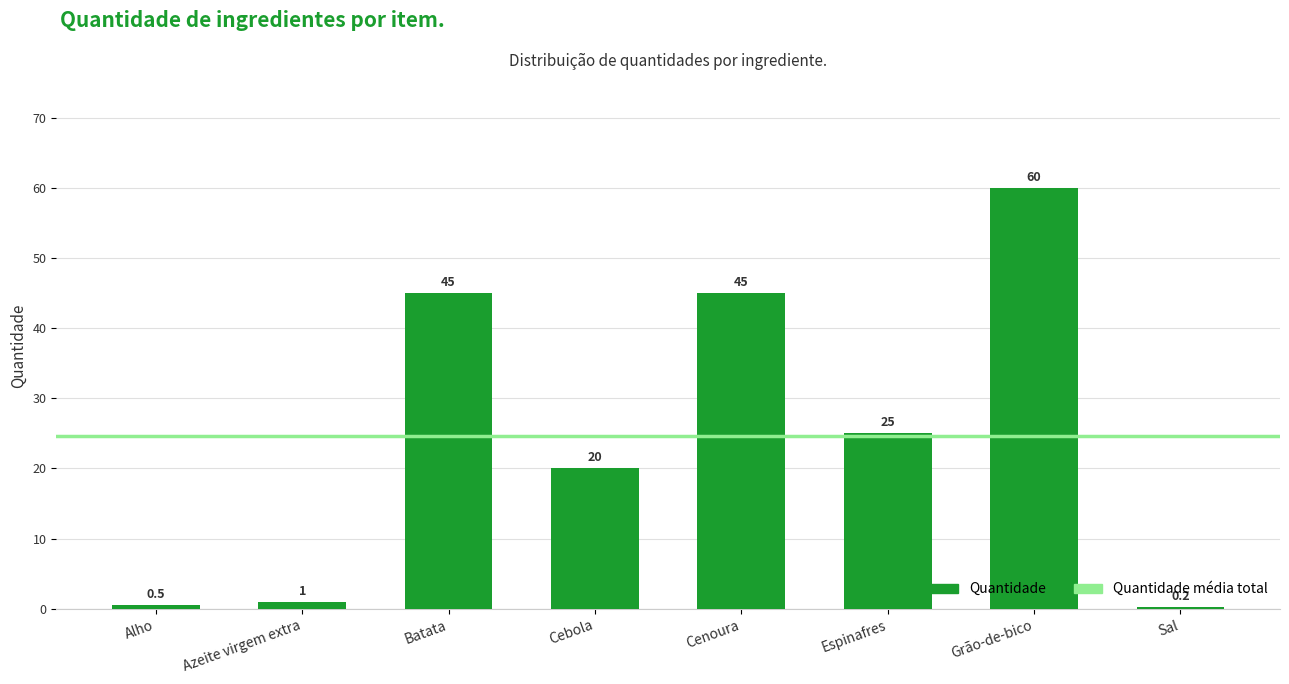

How many distinct data groups are displayed?

1